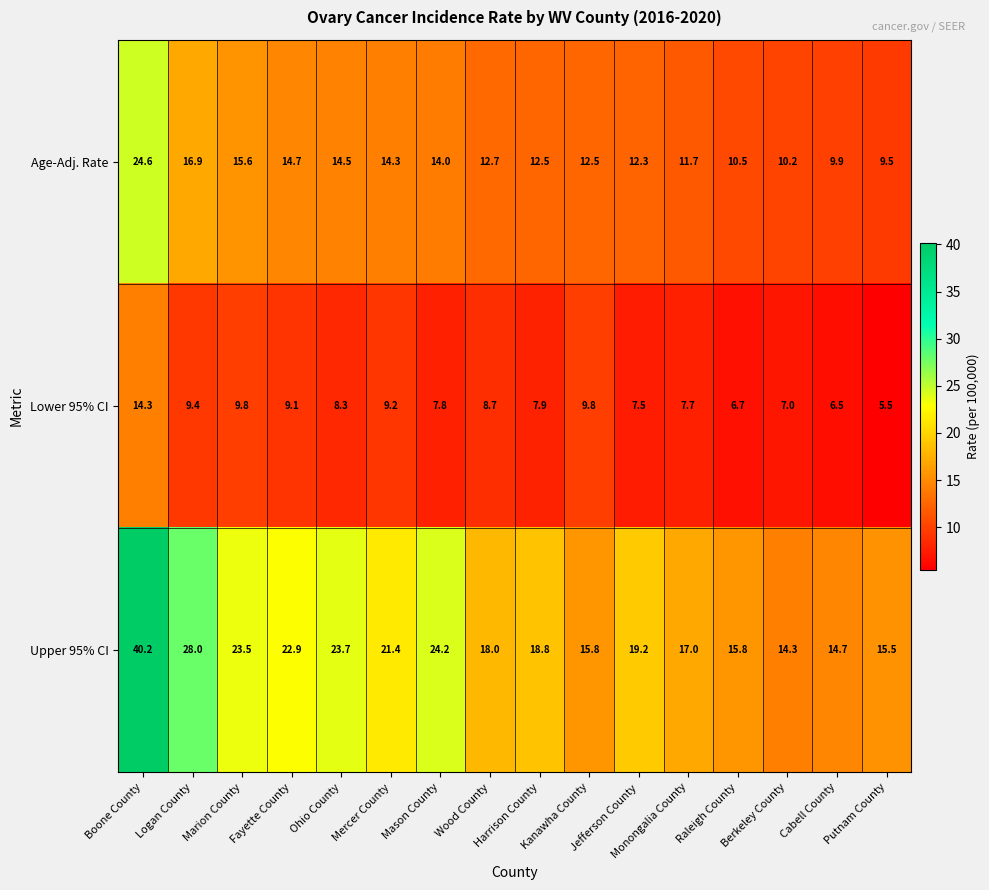

At which category is the sum across all series the highest?

Boone County